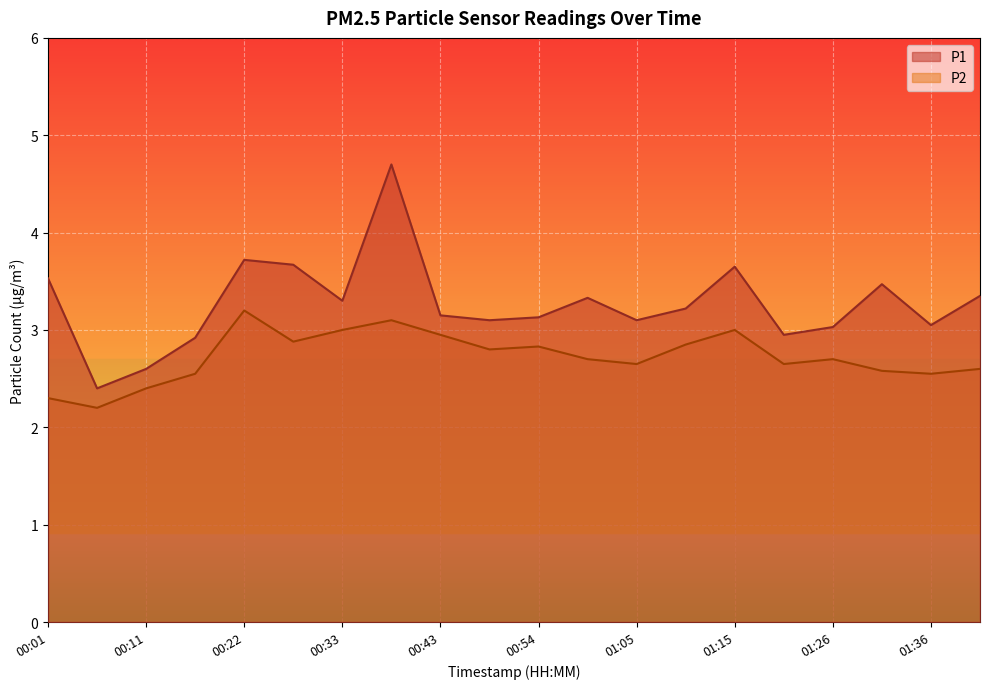

What is the label of the 12th point from the right?

00:43